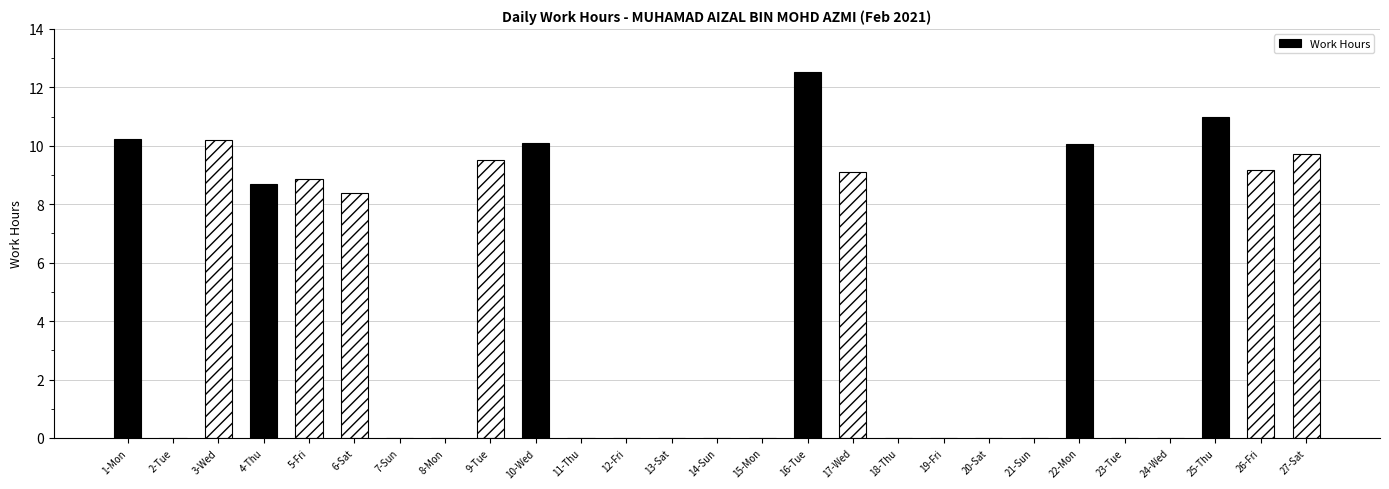

Are the bars horizontal?

No